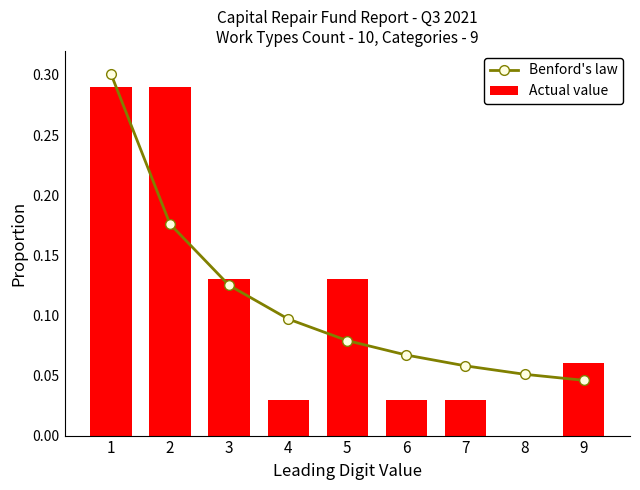

Are the bars horizontal?

No